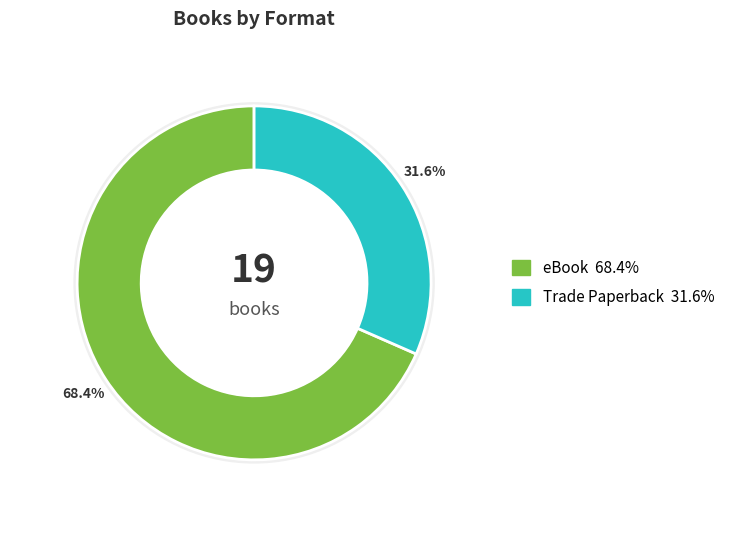

Rank the categories by value from lowest to highest.

Trade Paperback, eBook